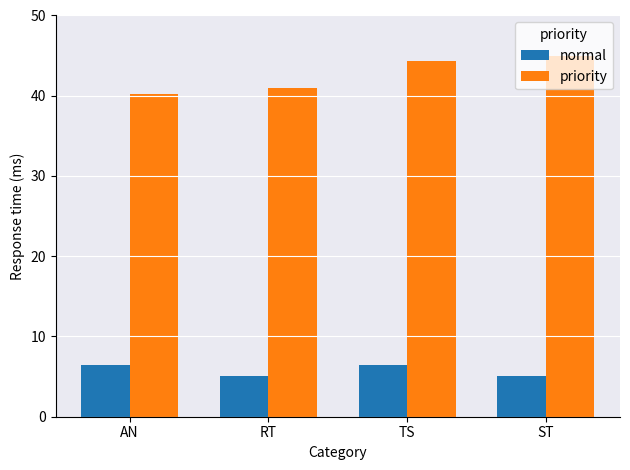

At how many categories does at least one series exceed 43?

2